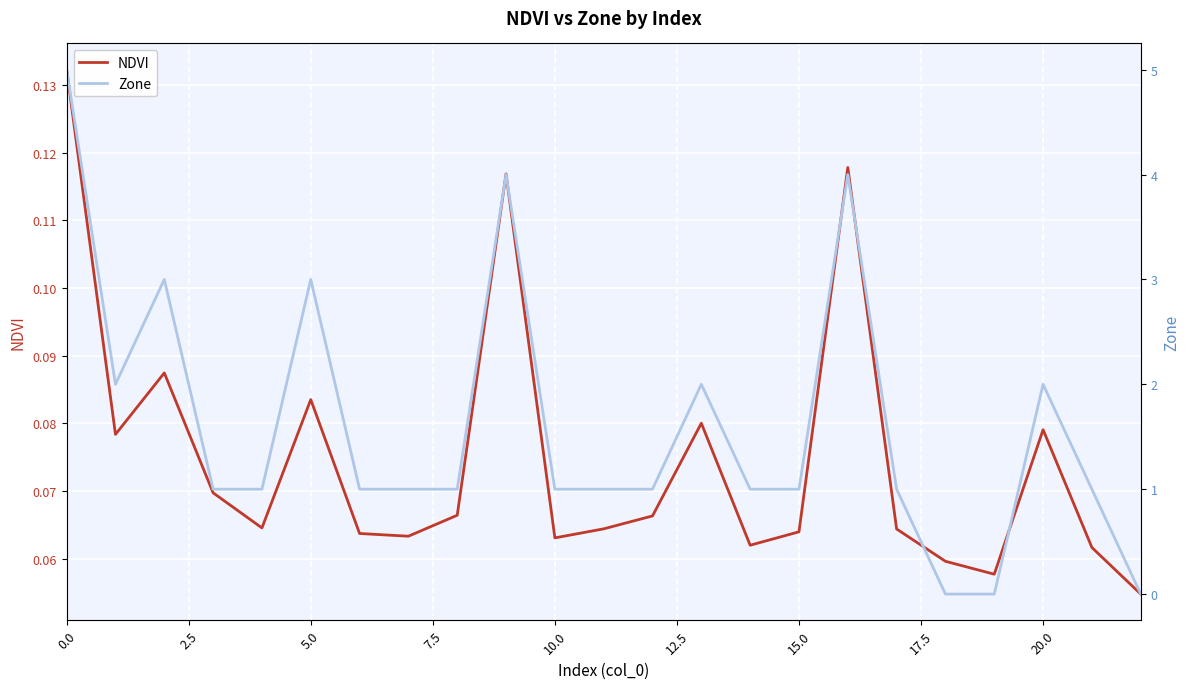

In Zone, how many points are lower than both neighbors (excluding endpoints)?

1